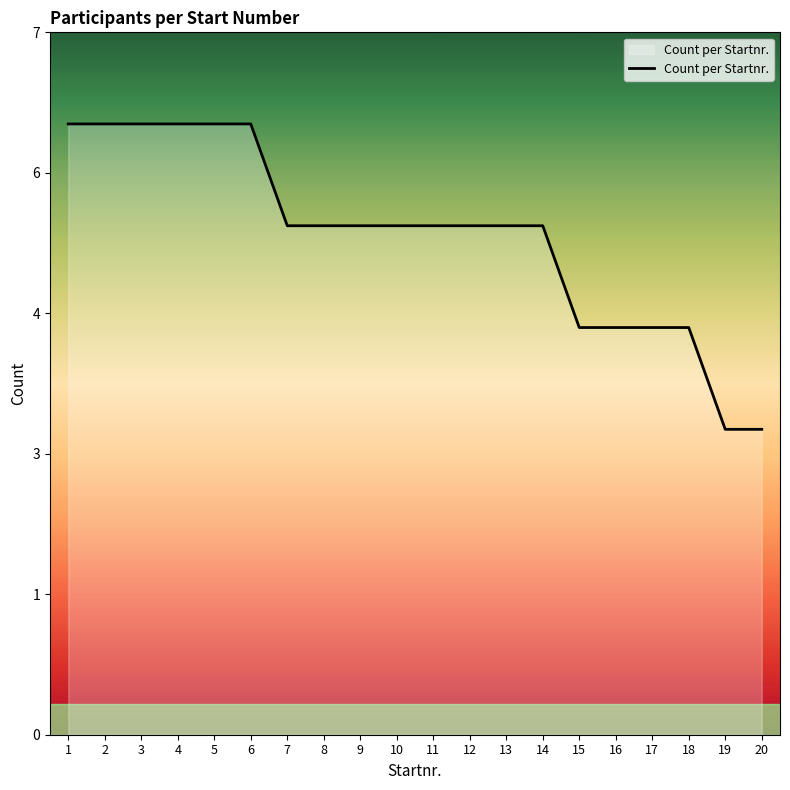

Is this an area chart (filled region under the line)?

Yes